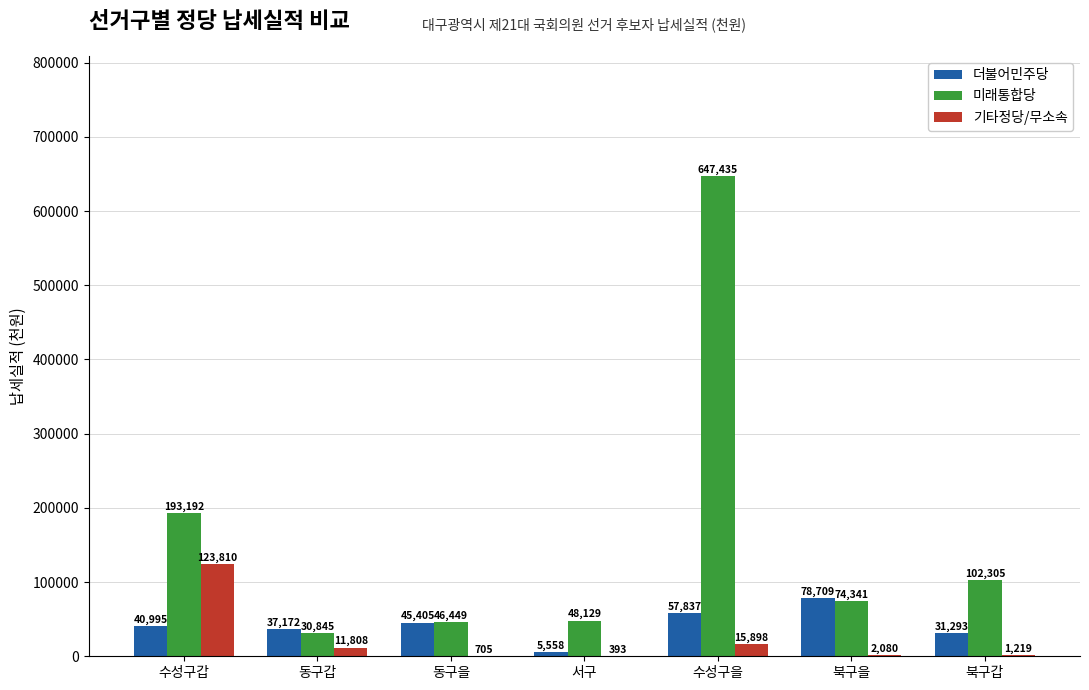

Which series changed the most between 서구 and 북구갑?

미래통합당